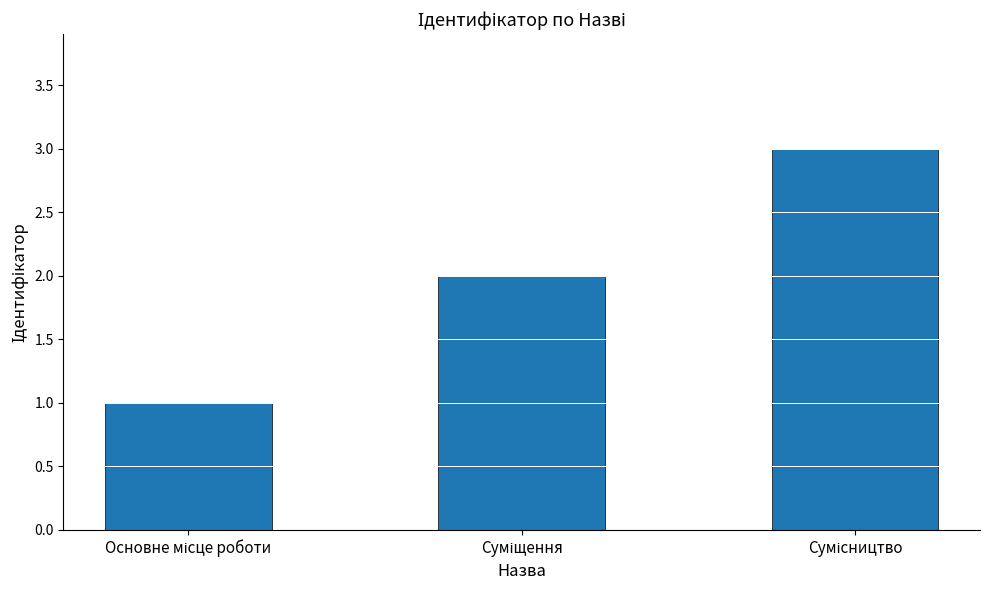

Count the values in the range 1 to 3.

3